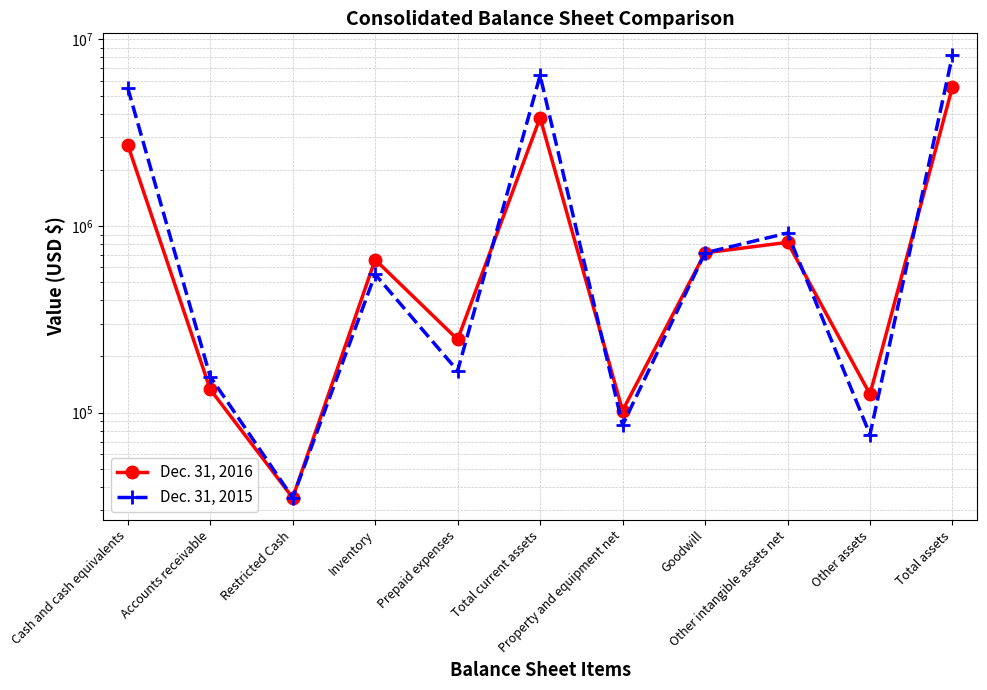

Is it true that Dec. 31, 2015 equals 551008 at Inventory?

True